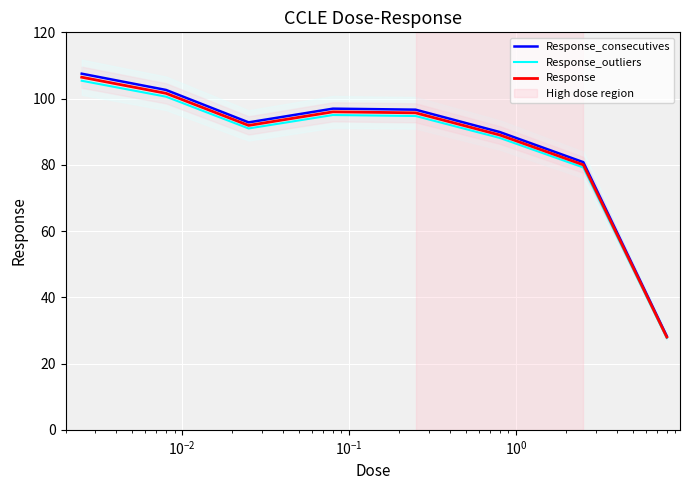

What is the minimum value for Response_consecutives?

28.3